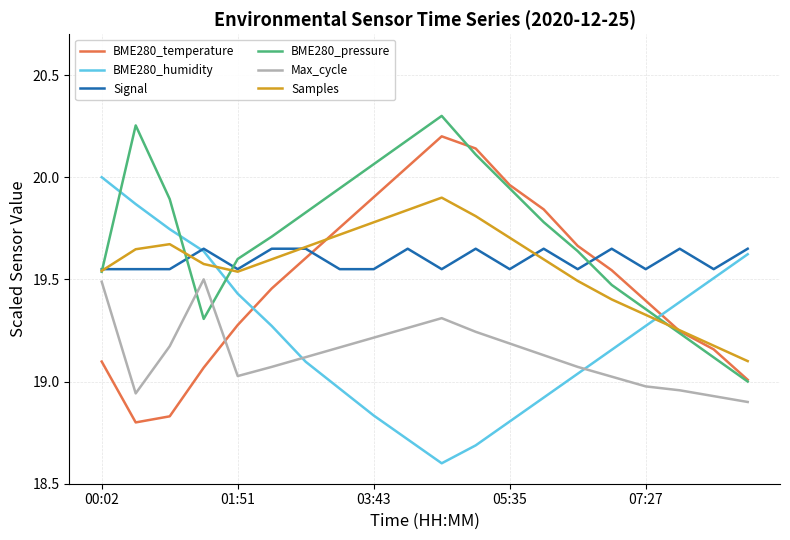

What is the minimum value shown in the chart?

18.6